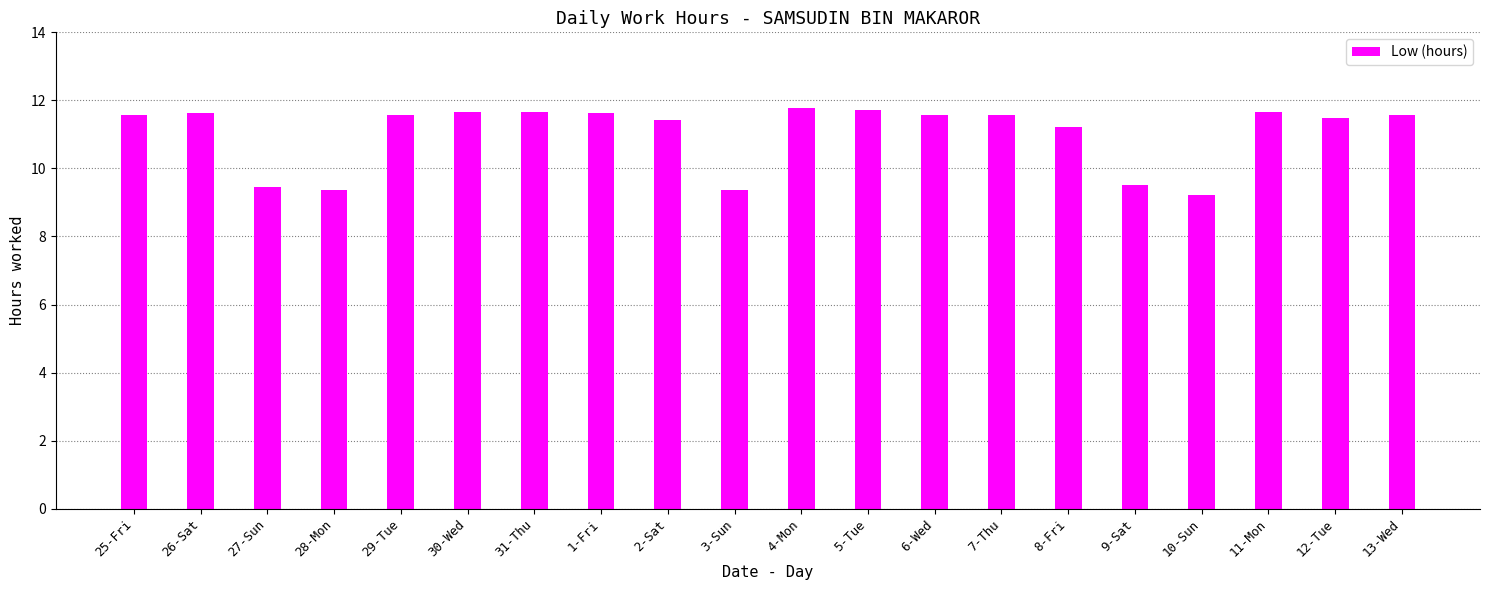

How many data points are above 11?

15